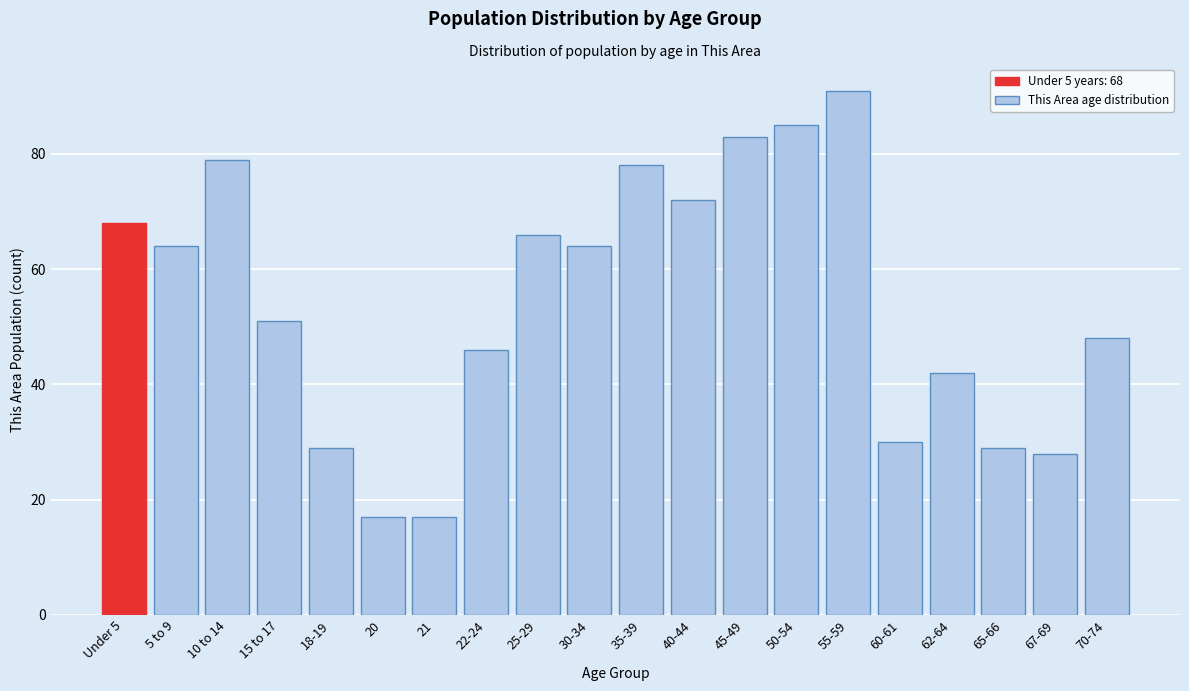

Reading right to left, what are all the values shown in this chart?

70-74=48	67-69=28	65-66=29	62-64=42	60-61=30	55-59=91	50-54=85	45-49=83	40-44=72	35-39=78	30-34=64	25-29=66	22-24=46	21=17	20=17	18-19=29	15 to 17=51	10 to 14=79	5 to 9=64	Under 5=68